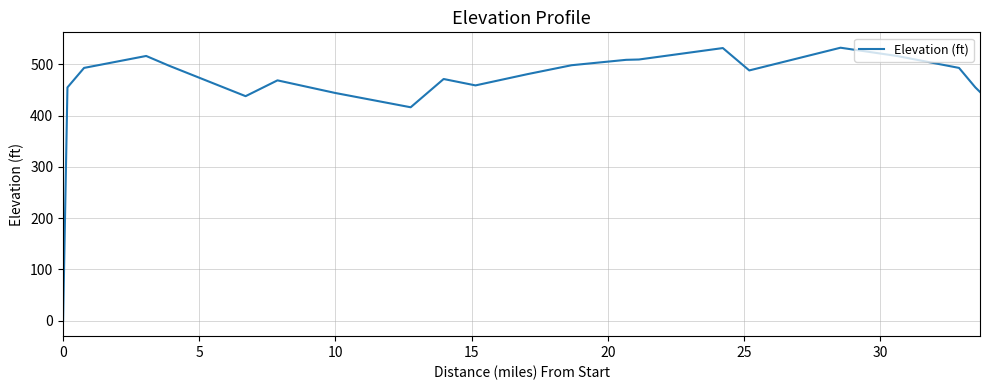

What is the sum of all values?

10120.7